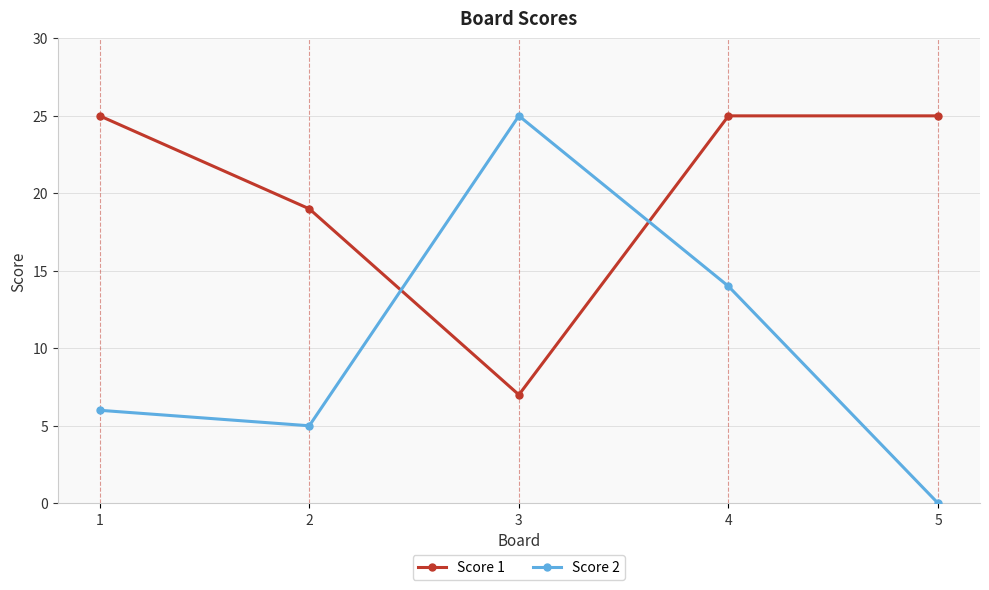

True or false: Score 1 and Score 2 cross at least once.

True